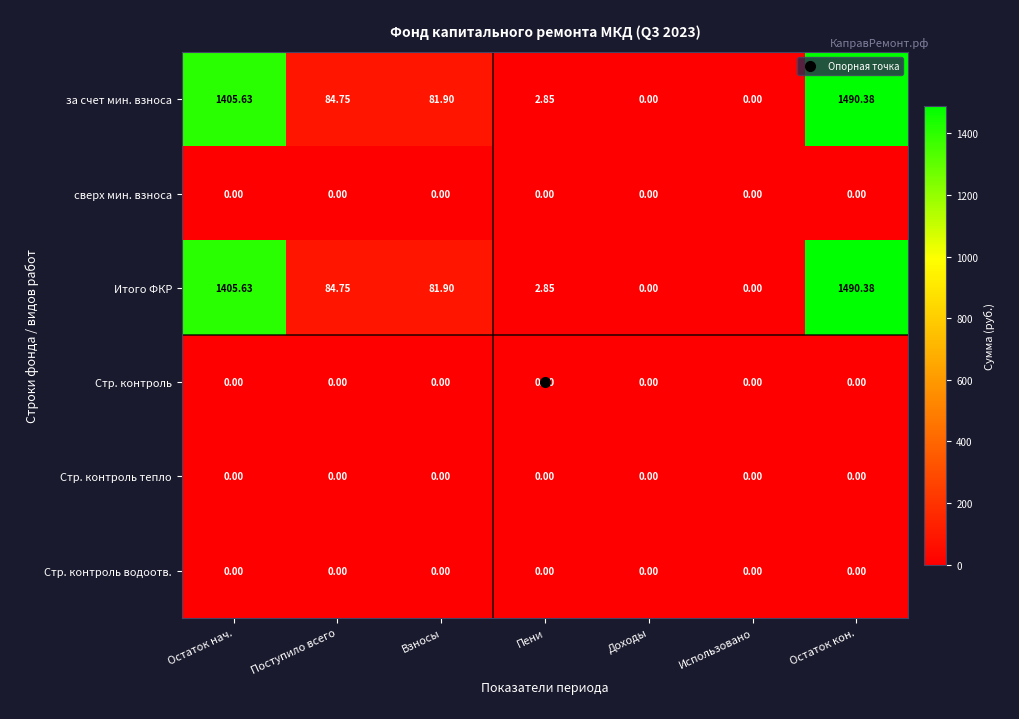

What is the total value across all series at Взносы?

163.8